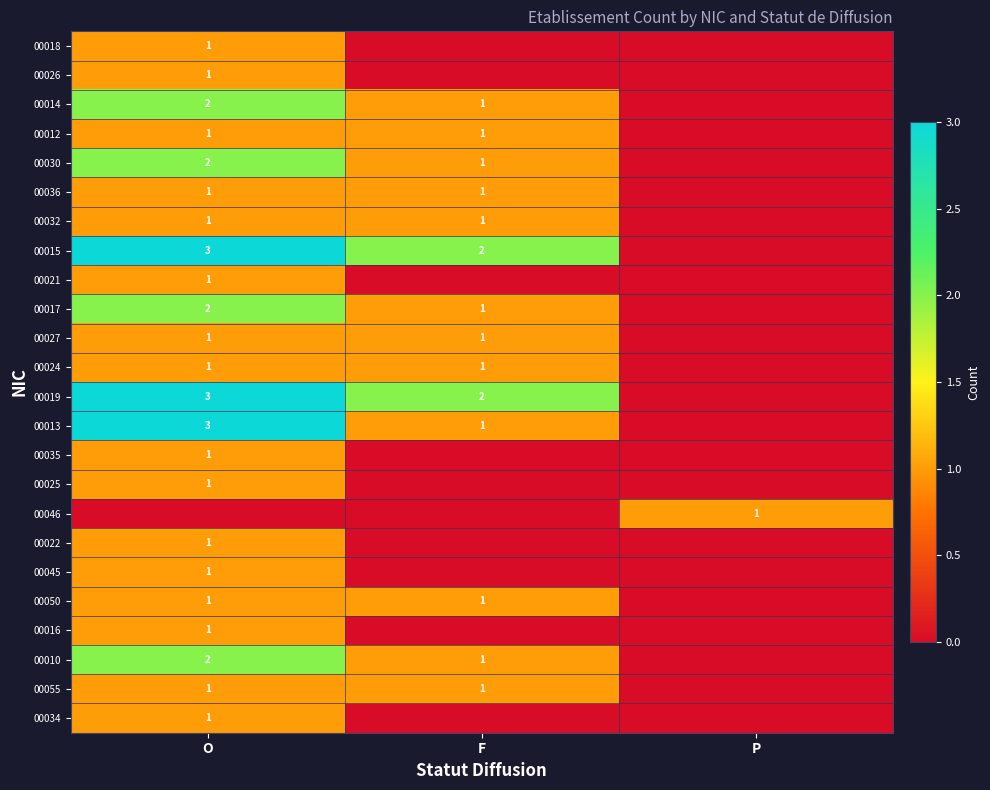

True or false: 00022 has a value of 2 at O.

False